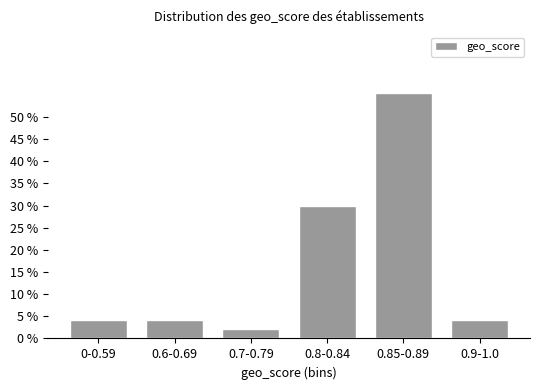

Reading right to left, what are all the values shown in this chart?

4.3	55.3	29.8	2.1	4.3	4.3